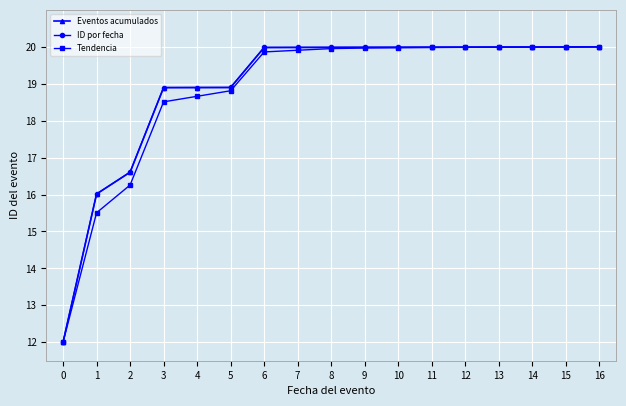

Does the chart have visible grid lines?

Yes